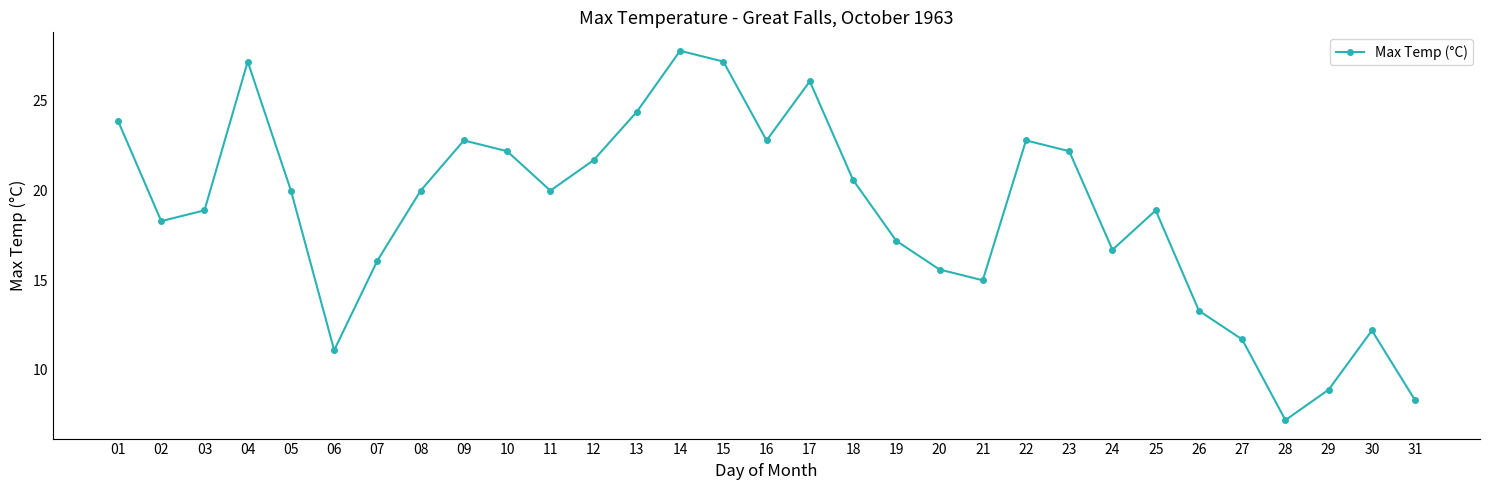

What value does the data have at 04?

27.2